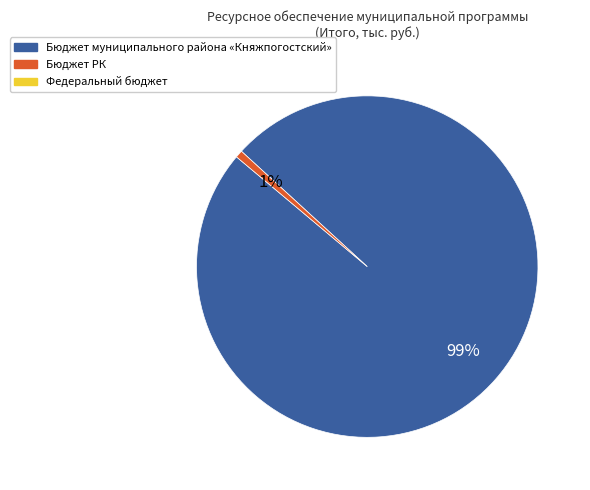

To the nearest percent, what is the average slice percentage?

50%